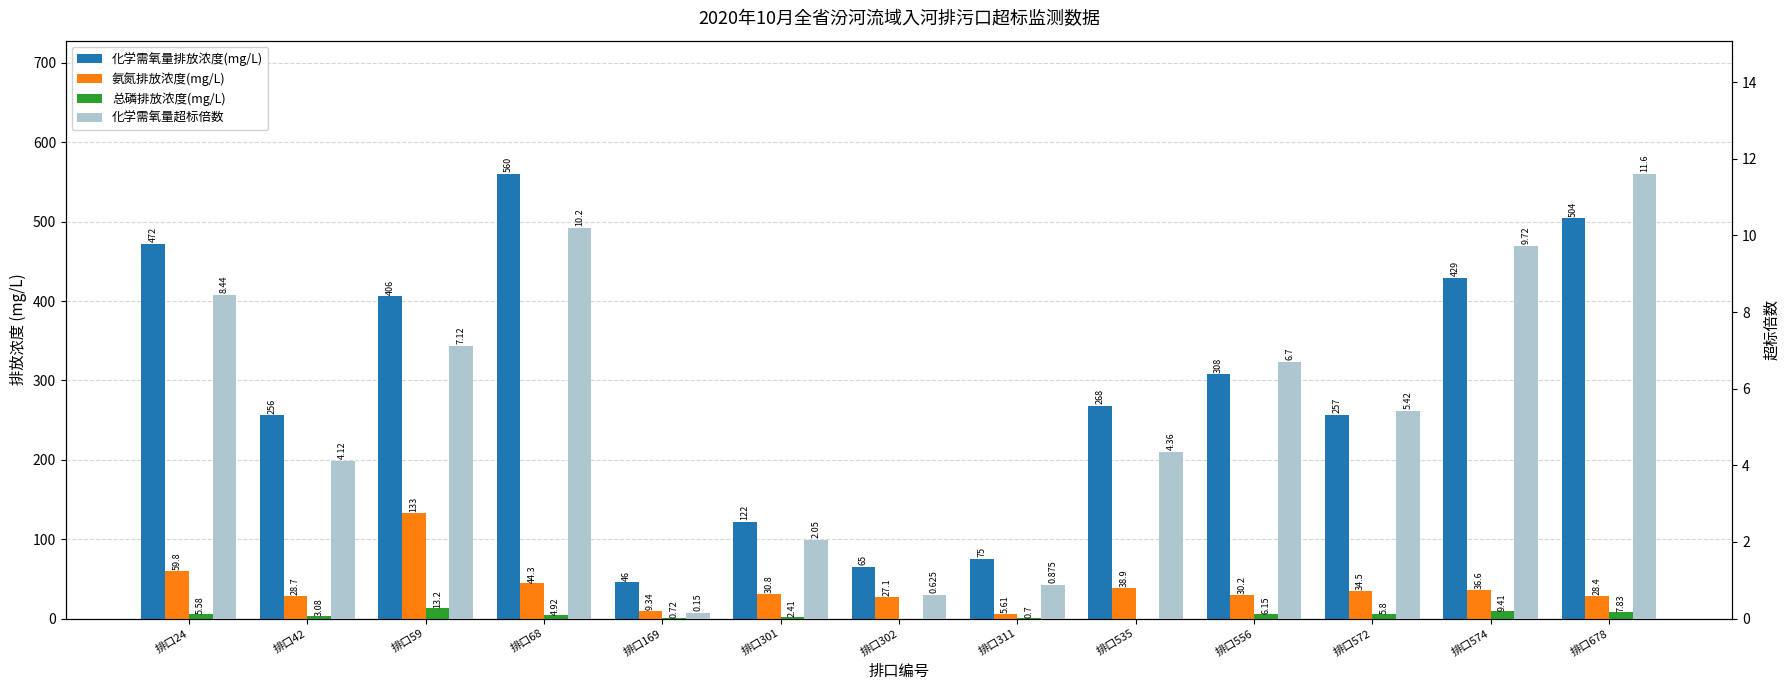

List the labels in order of 氨氮排放浓度(mg/L) value, smallest first.

排口311, 排口169, 排口302, 排口678, 排口42, 排口556, 排口301, 排口572, 排口574, 排口535, 排口68, 排口24, 排口59